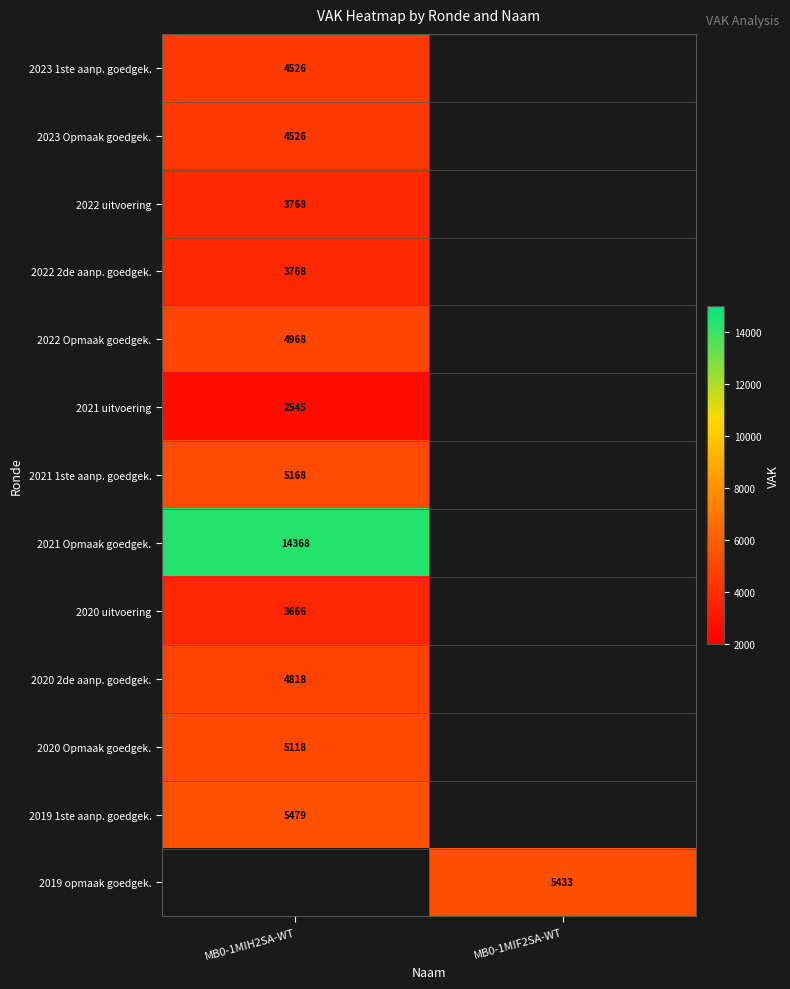

Is it true that 2020 2de aanp. goedgek. equals 7432 at MB0-1MIH2SA-WT?

False